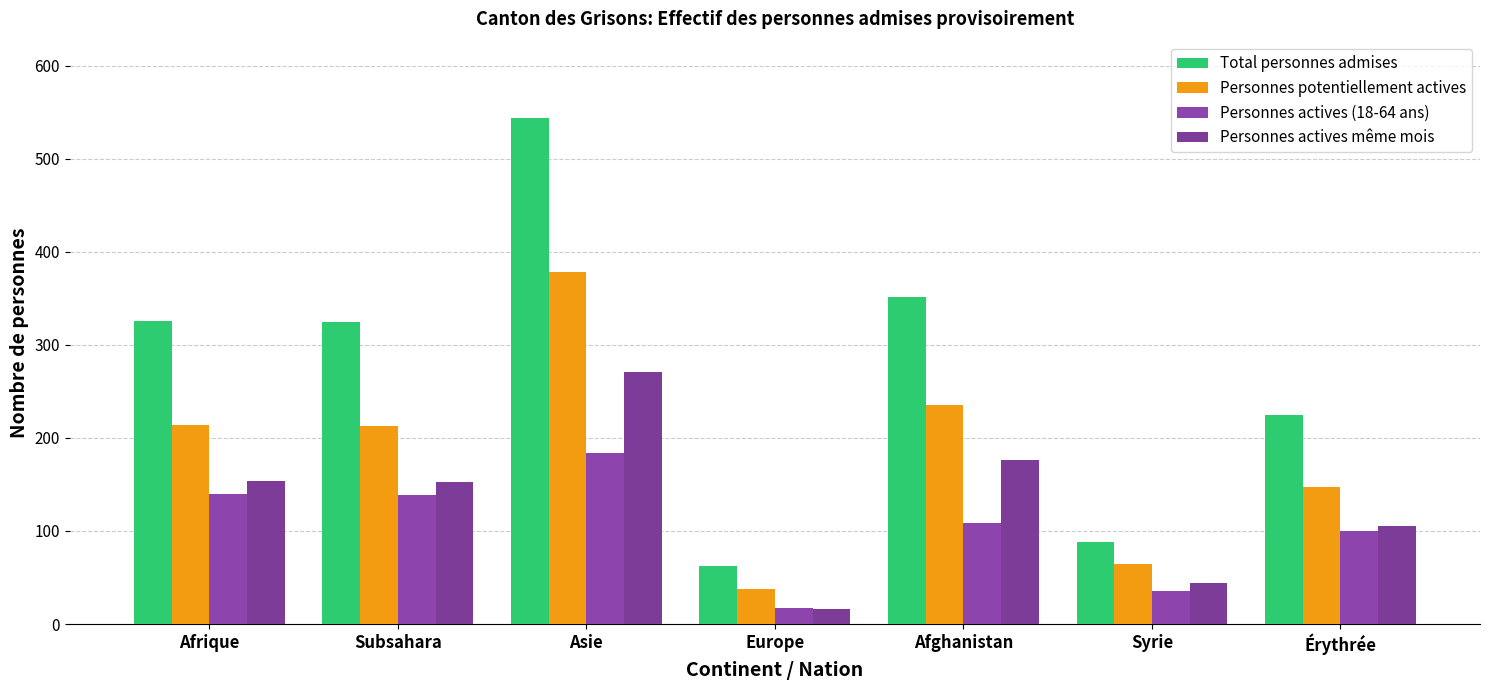

Where does the Total personnes admises series first go above 324?

Afrique